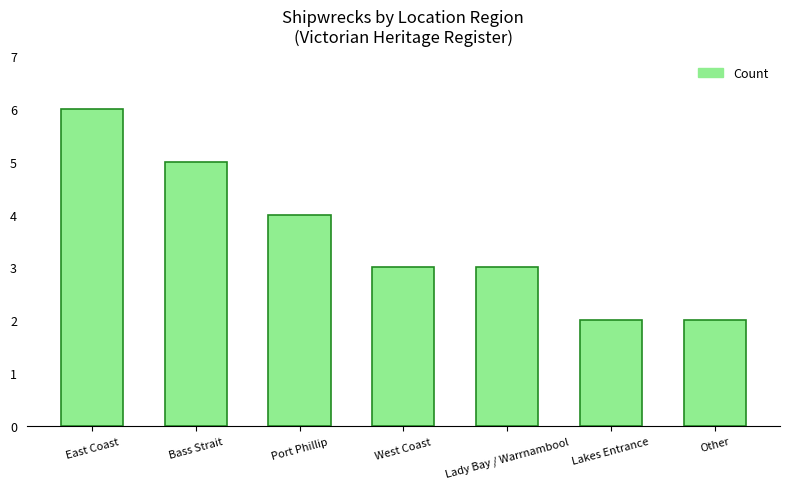

What is the smallest value displayed?

2